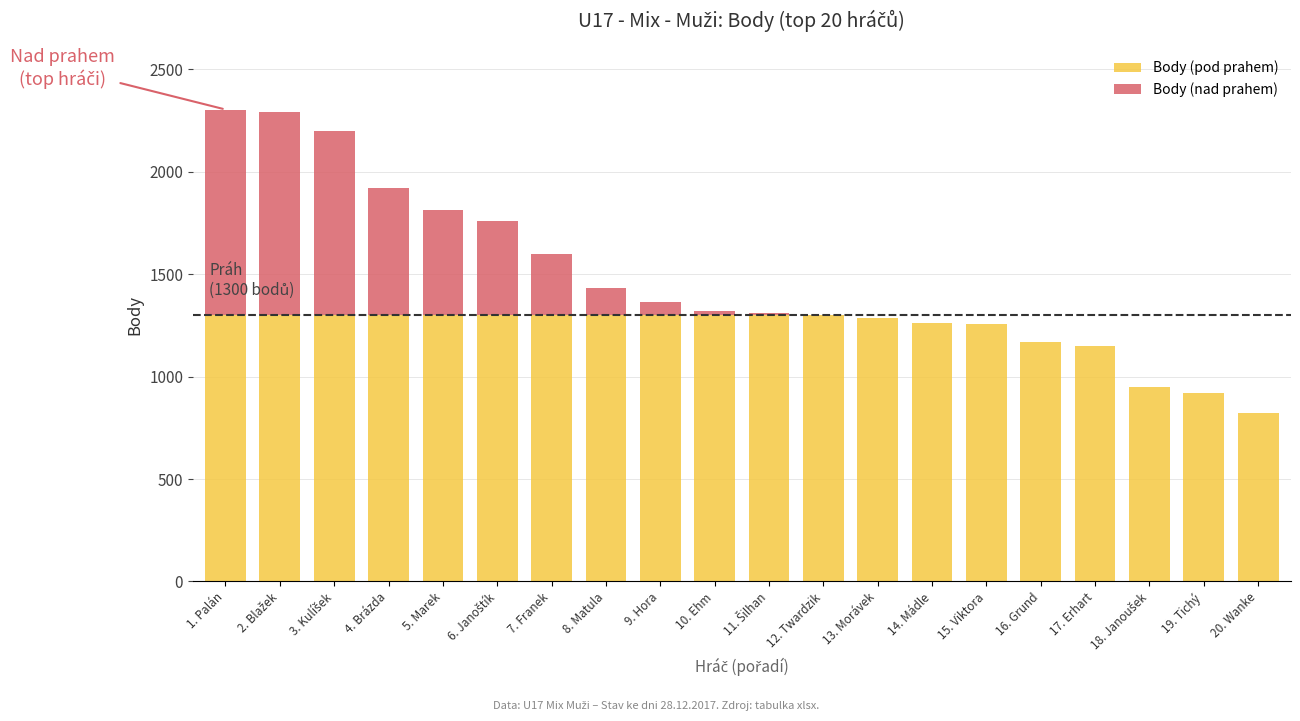

Between 4. Brázda and 9. Hora, which is larger?

4. Brázda